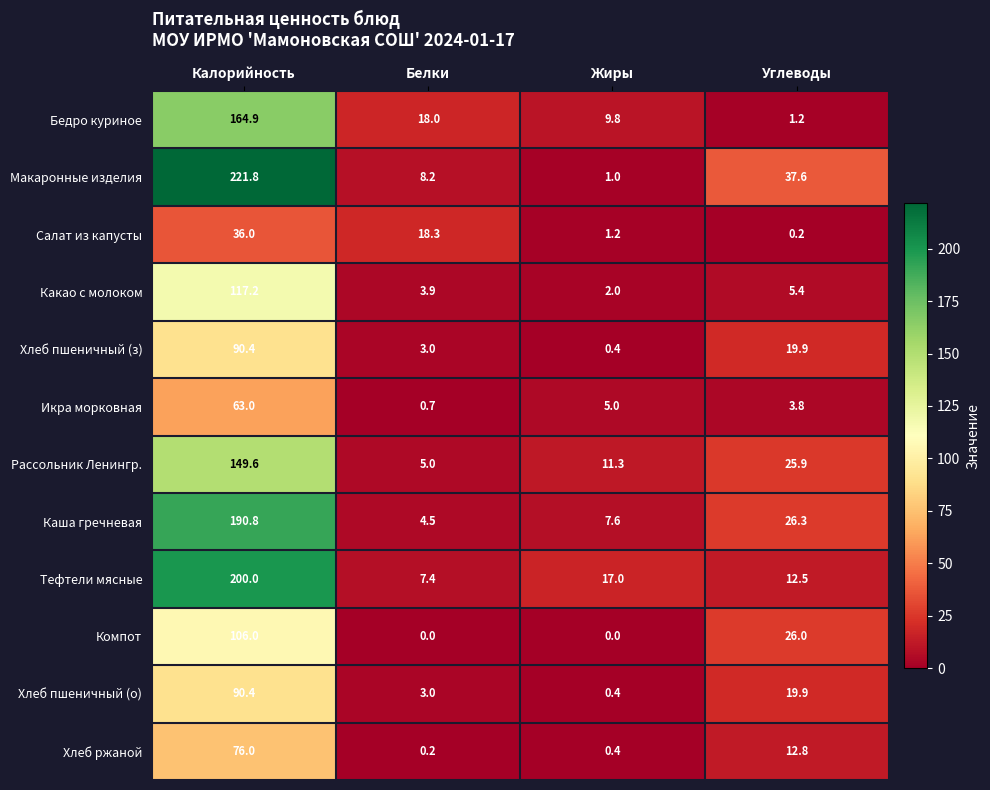

What is the total value across all series at Белки?

72.2